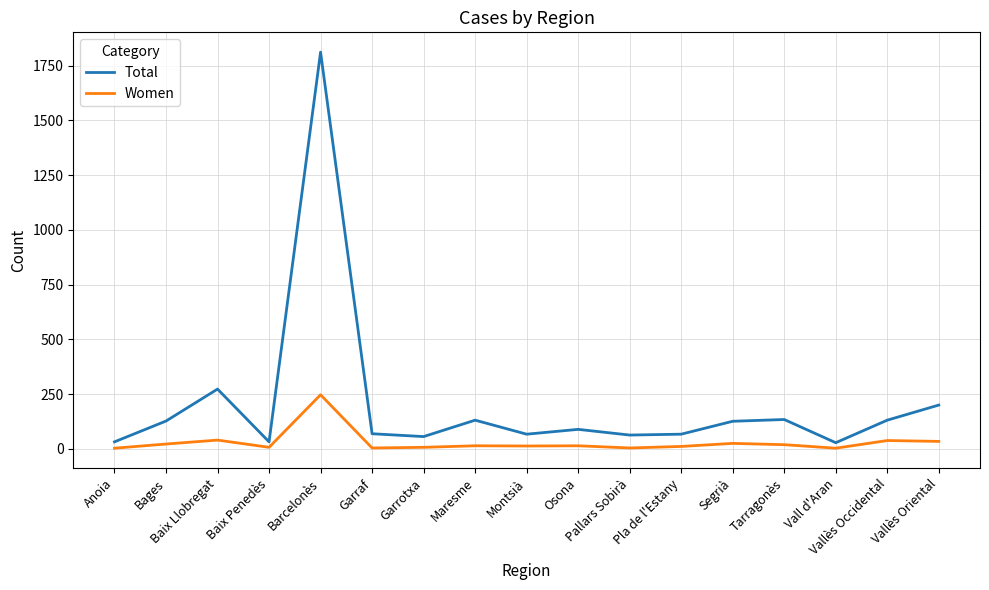

At which category is the sum across all series the highest?

Barcelonès